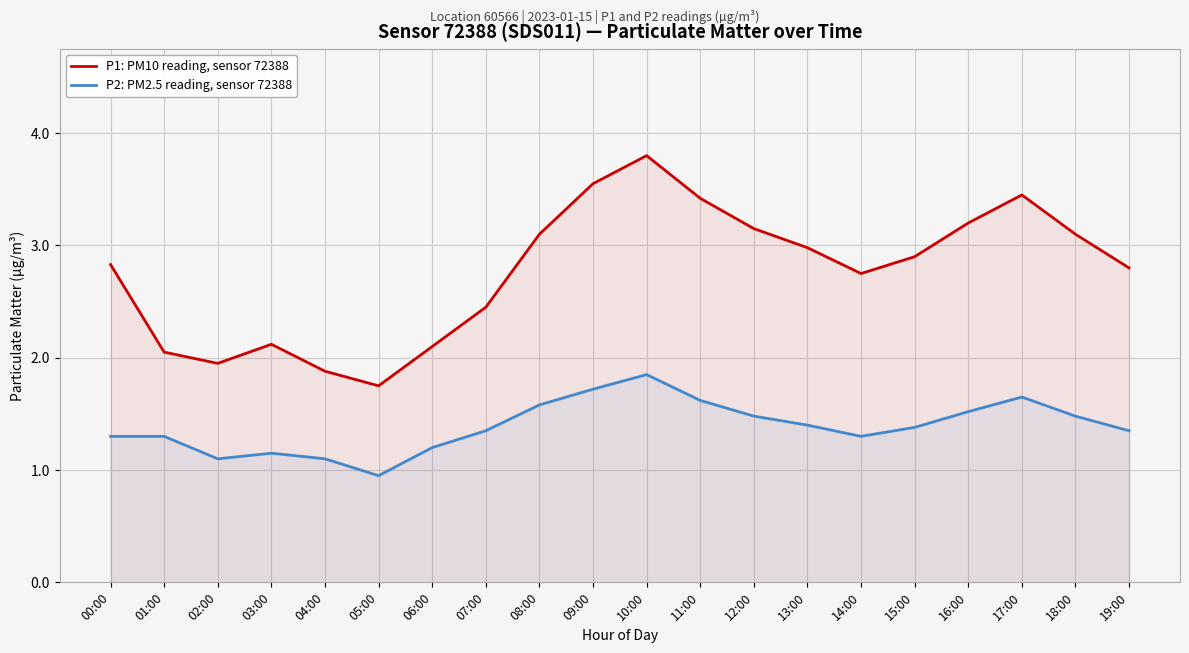

What is the difference between the maximum and minimum values in the P2: PM2.5 reading, sensor 72388 series?

0.9